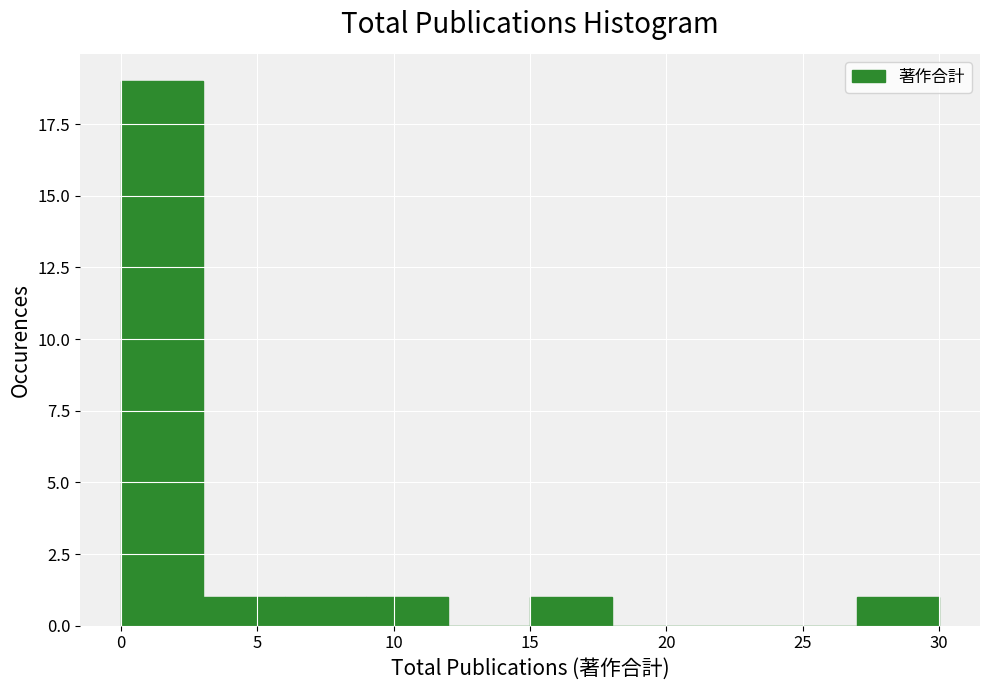

How tall is the bar that spans 15 to 18 on the x-axis? The values are not printed on the chart, so give them approximately, as read against the axis.

1